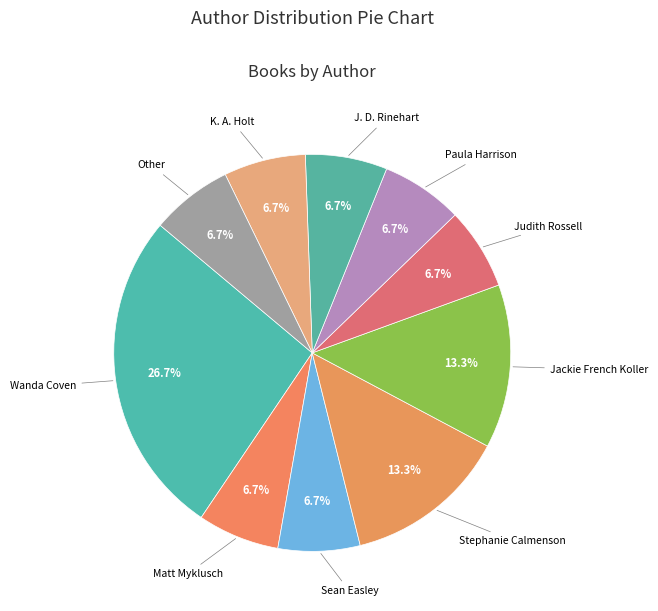

Which has a higher value, Sean Easley or Stephanie Calmenson?

Stephanie Calmenson